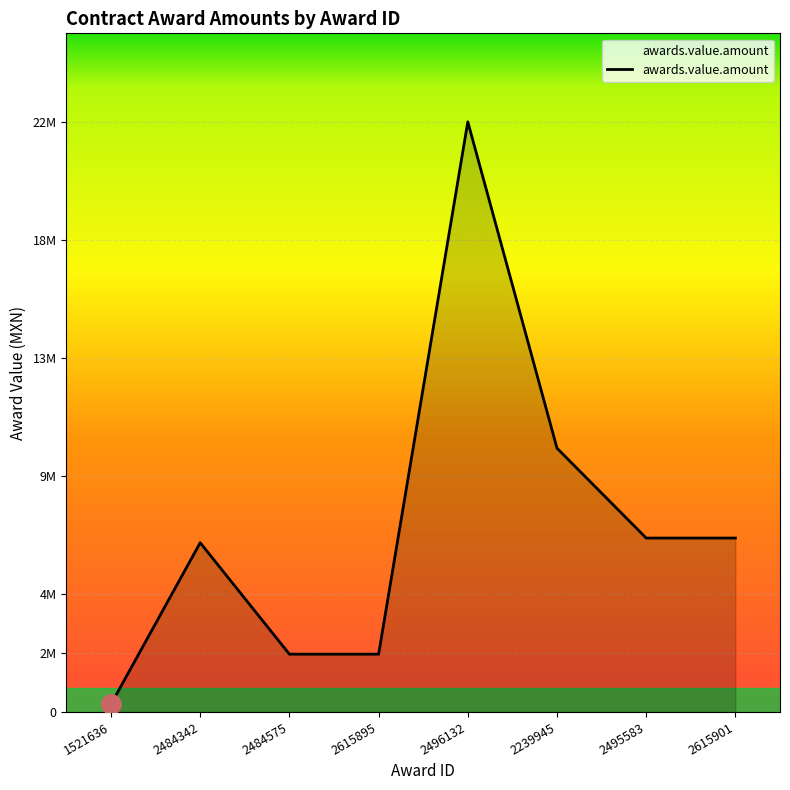

Reading left to right, extract all data points from this chart.

1521636=296139.9	2484342=6493860.9	2484575=2217456.3	2615895=2217456.3	2496132=22642946.6	2239945=10121277.7	2495583=6673190.3	2615901=6673190.3